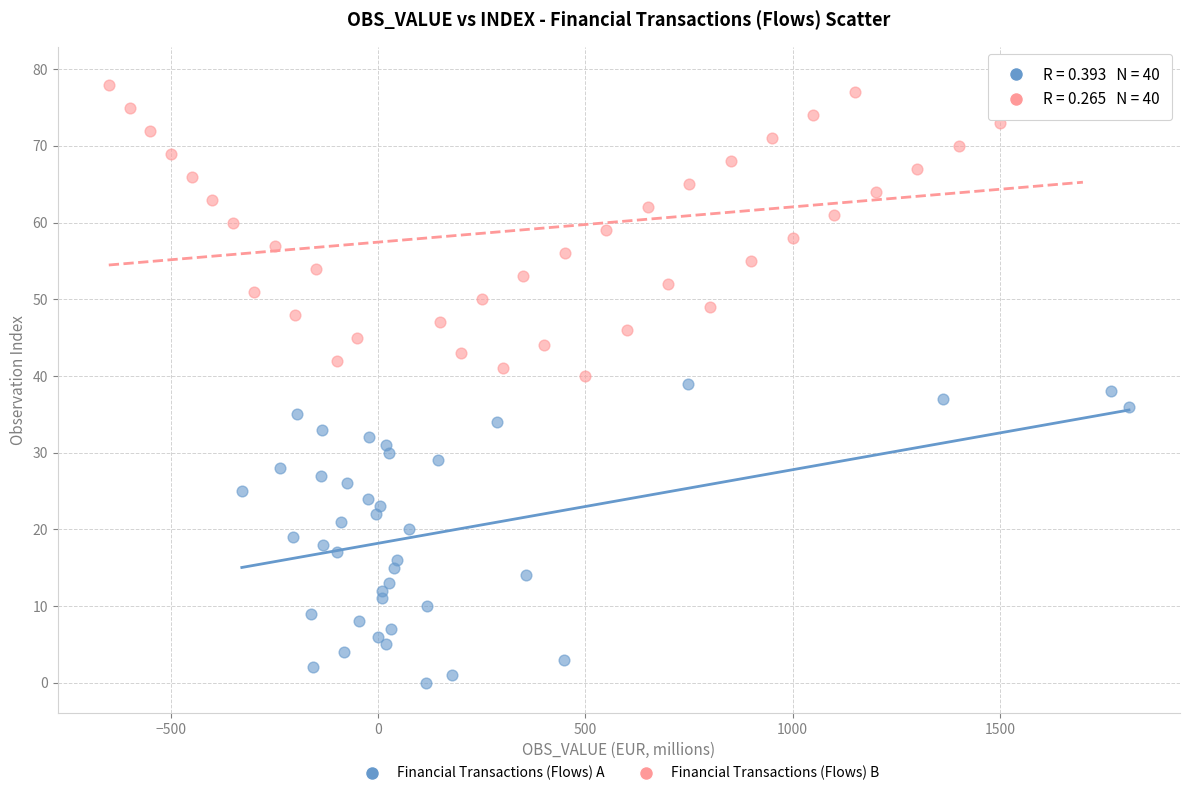

Which series contains the highest Y value?

Financial Transactions (Flows) B